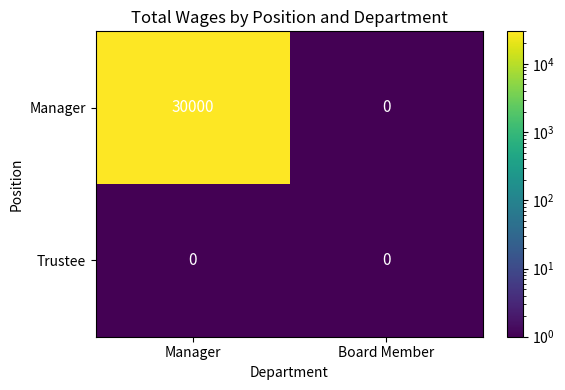

Which series has the largest range (max minus min)?

Manager